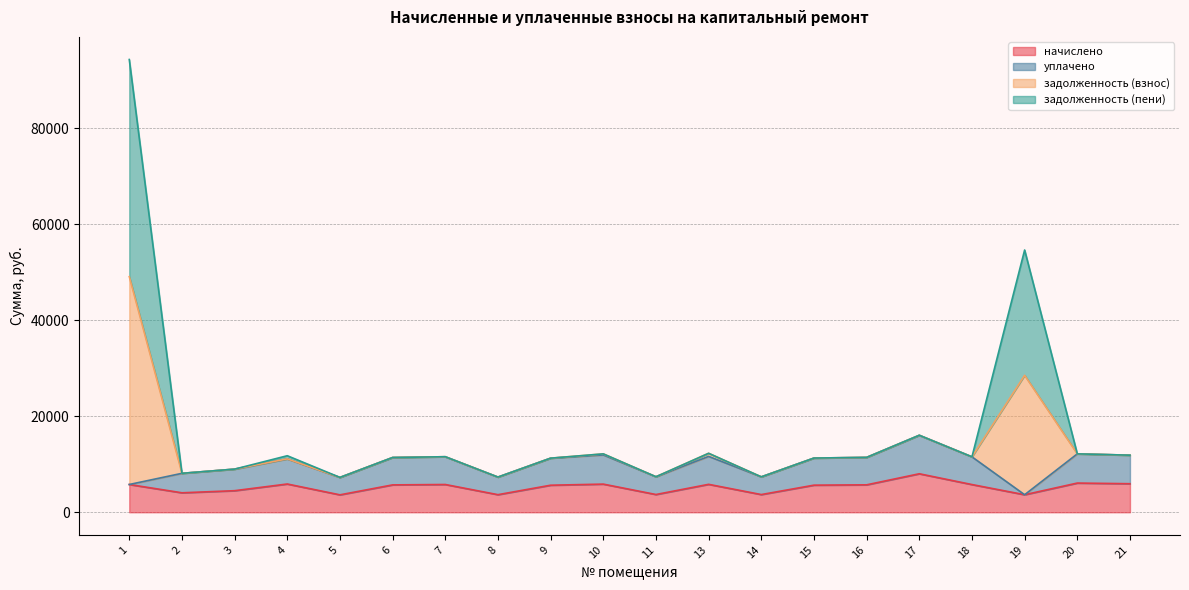

What is the total value across all series at 20?

12165.1